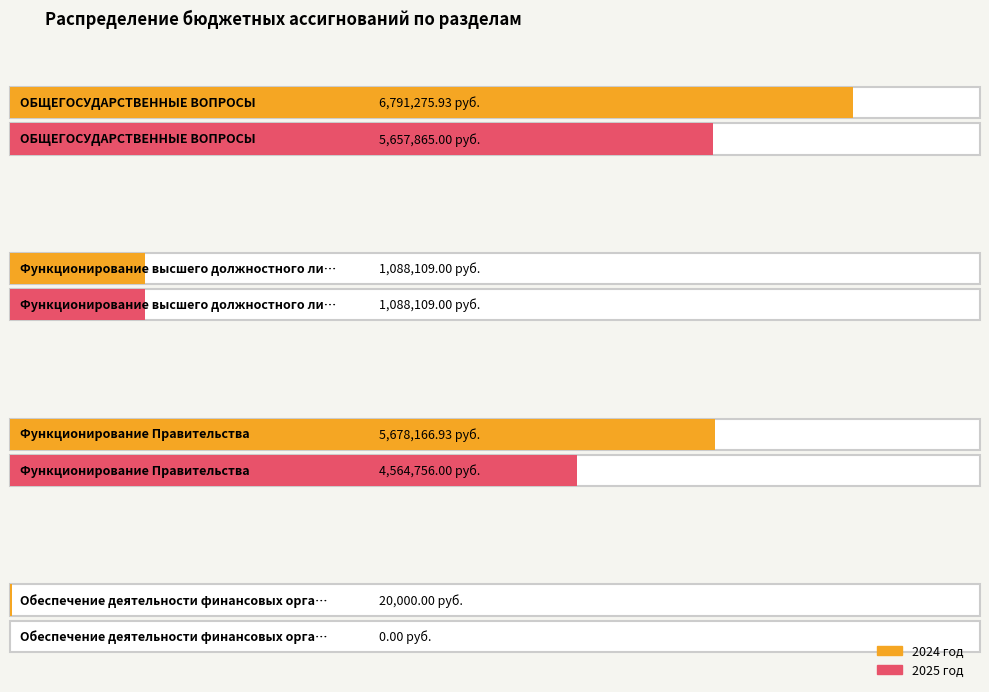

At which category is the sum across all series the highest?

ОБЩЕГОСУДАРСТВЕННЫЕ ВОПРОСЫ